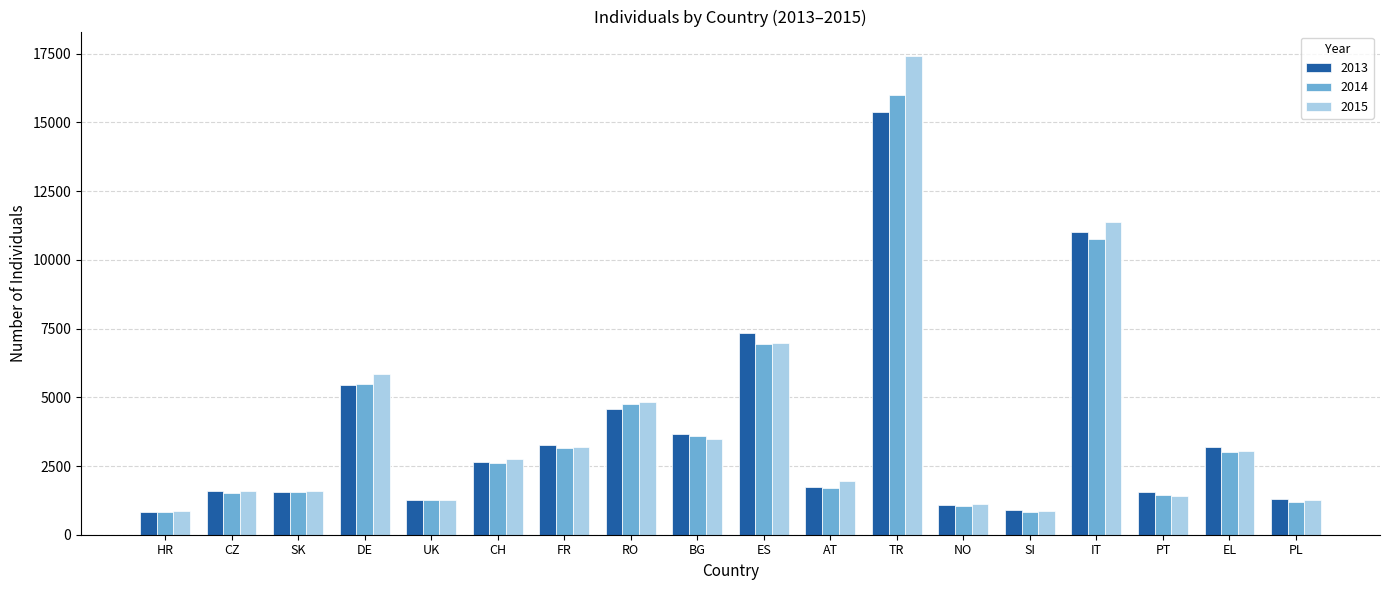

What is the value of the 2014 bar at the 10th from the left?

6944